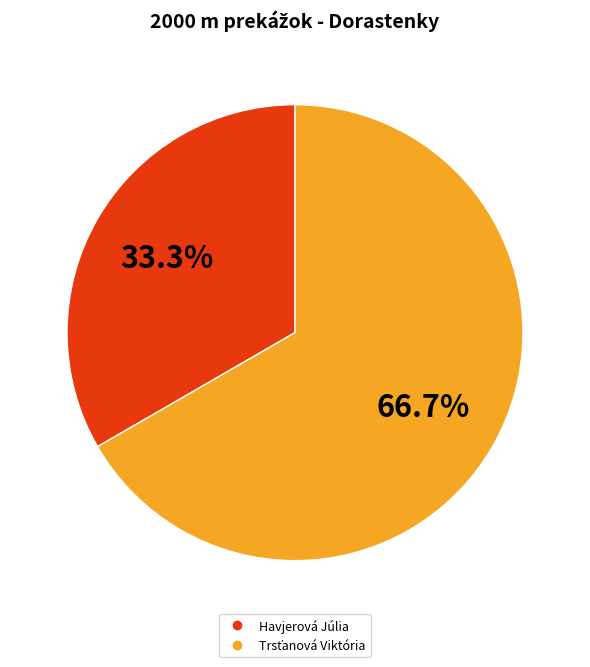

True or false: Havjerová Júlia accounts for 25% of the total.

False